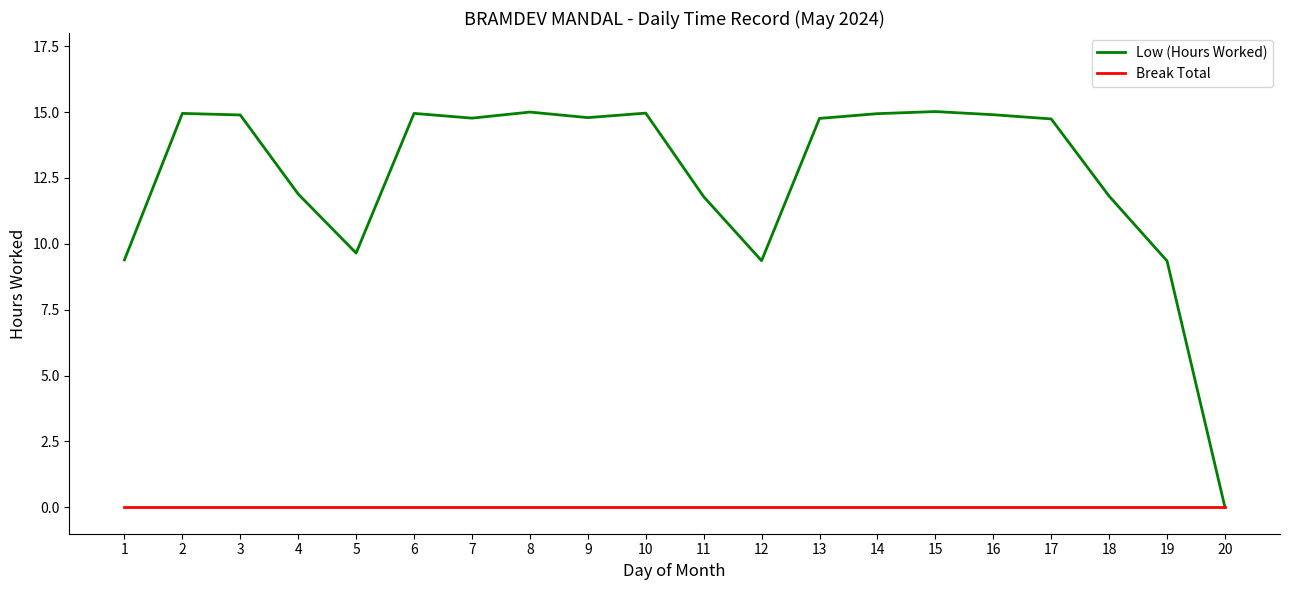

Which series has the largest total across all categories?

Low (Hours Worked)